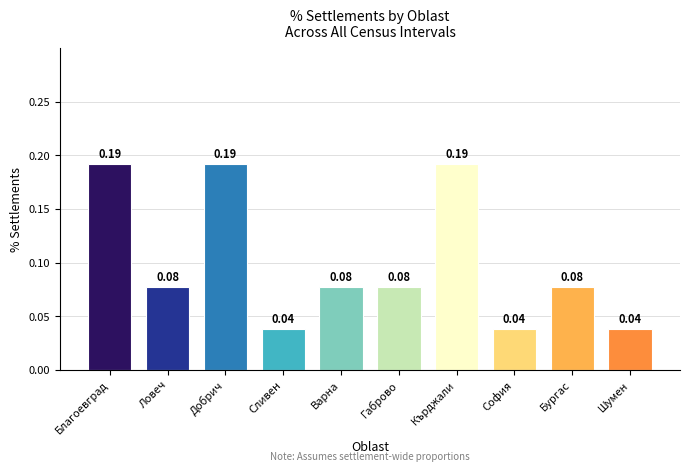

How many values are between 0 and 1?

10